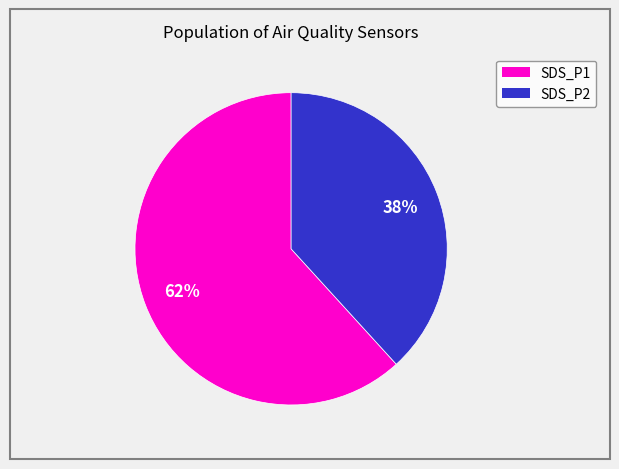

How many segments does this pie chart have?

2